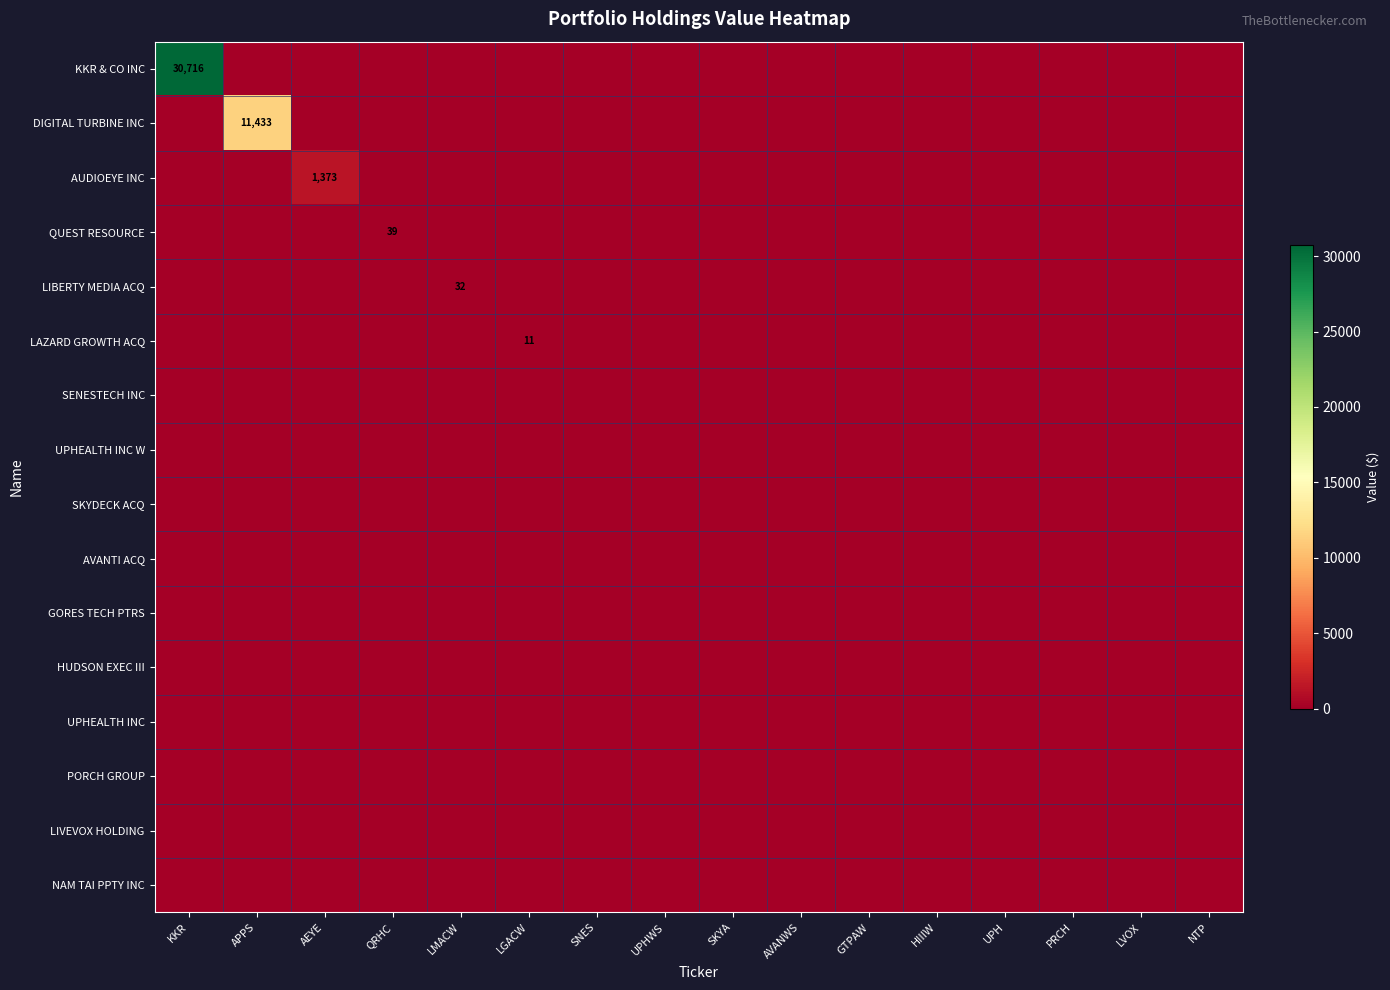

True or false: AUDIOEYE INC has a value of 1373 at AEYE.

True